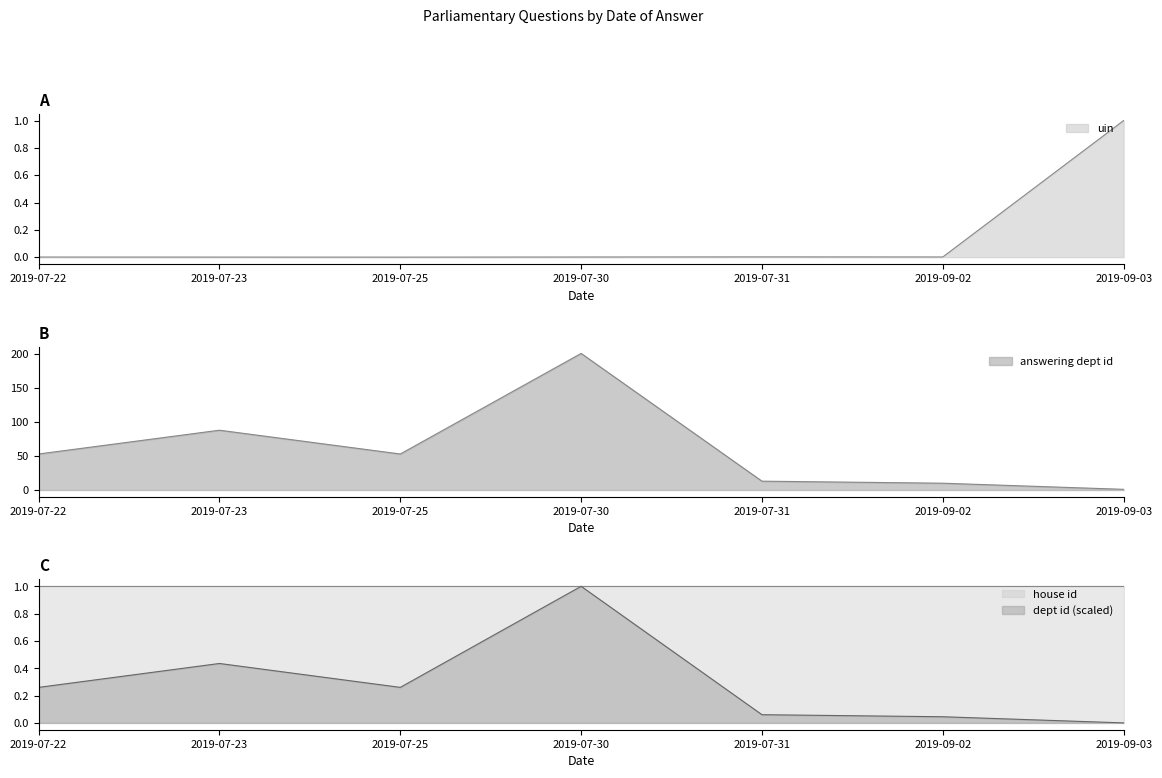

The house id series shows 1.0 at 2019-07-23. True or false?

True